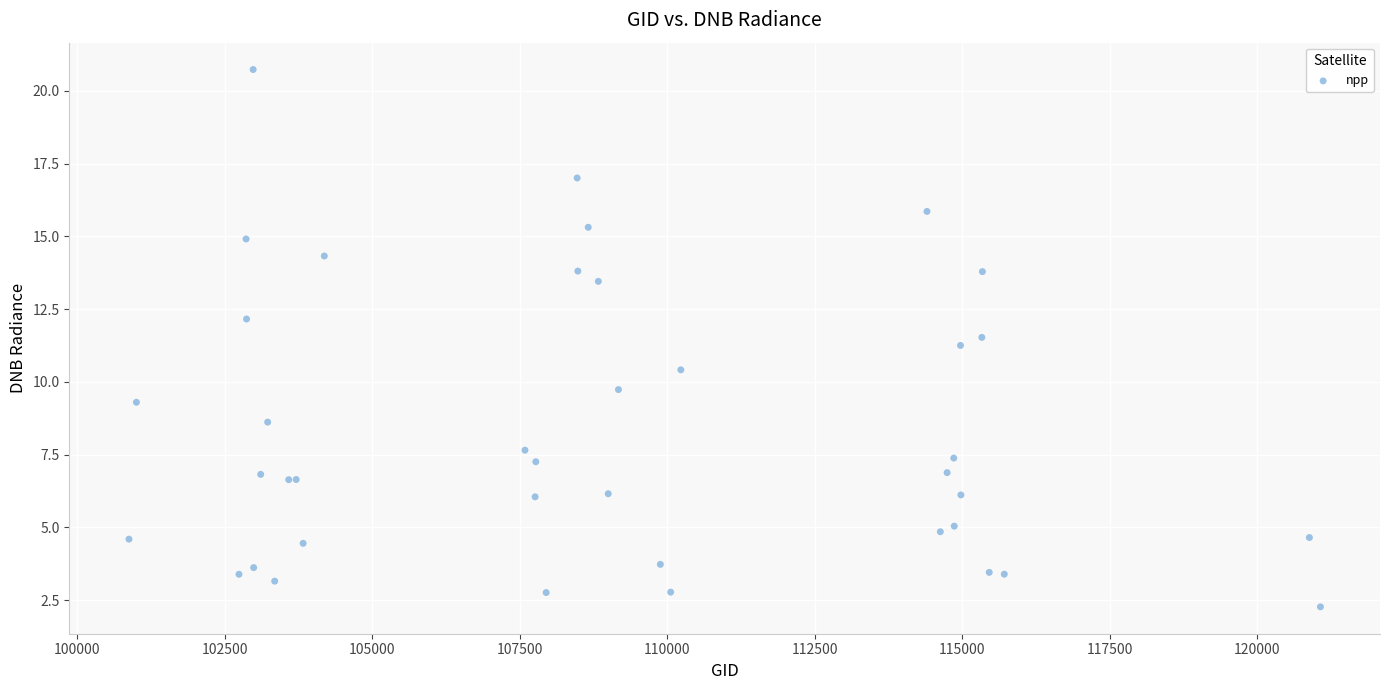

What Y value in the scatter plot is closest to 11?

11.3